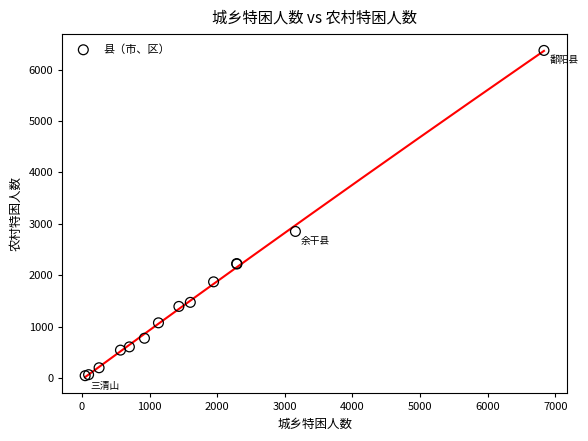

What Y value in the scatter plot is closest to 3210?

2853